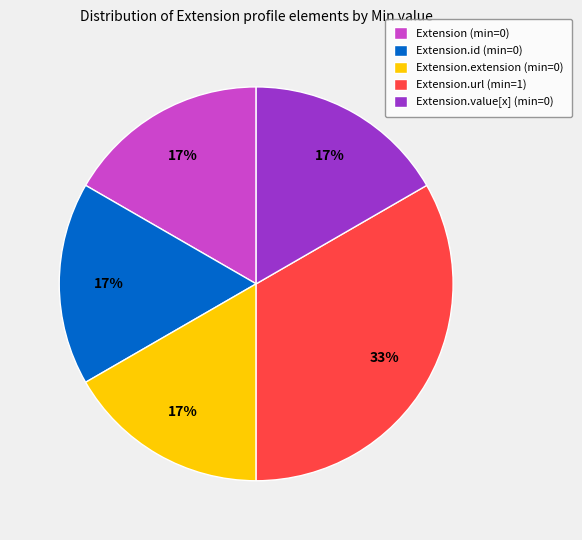

Is the sum of Extension.value[x] (min=0) and Extension.extension (min=0) greater than half?

No